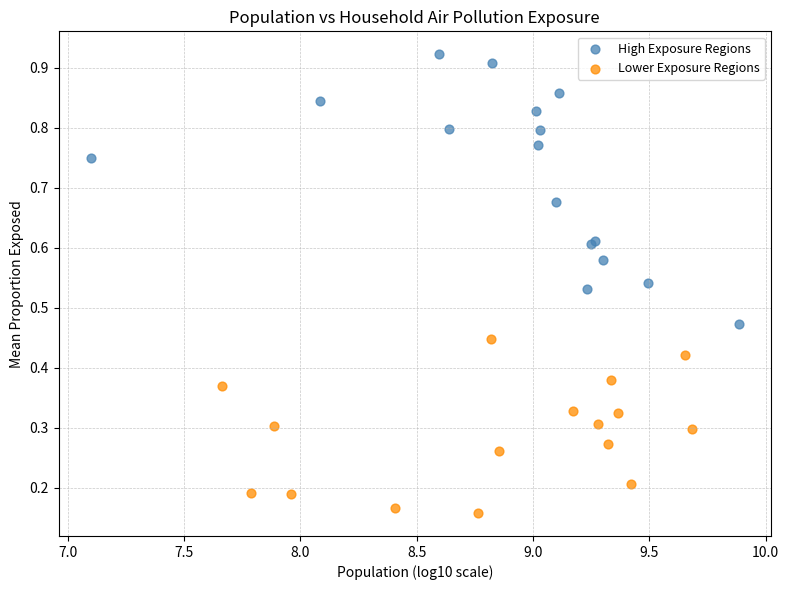

Which series contains the highest Y value?

High Exposure Regions